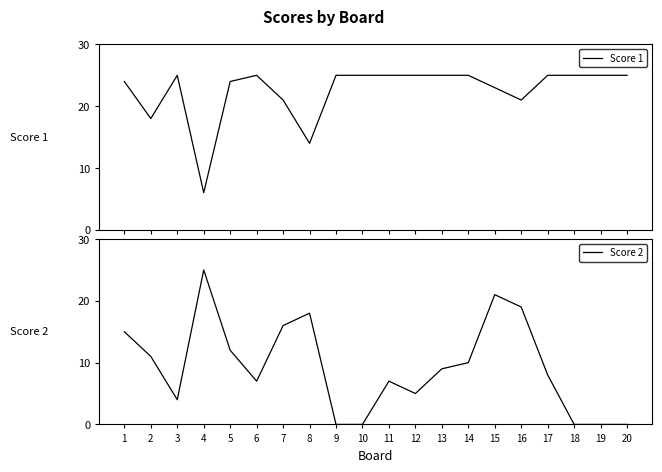

At which category does Score 1 reach its first local valley?

2